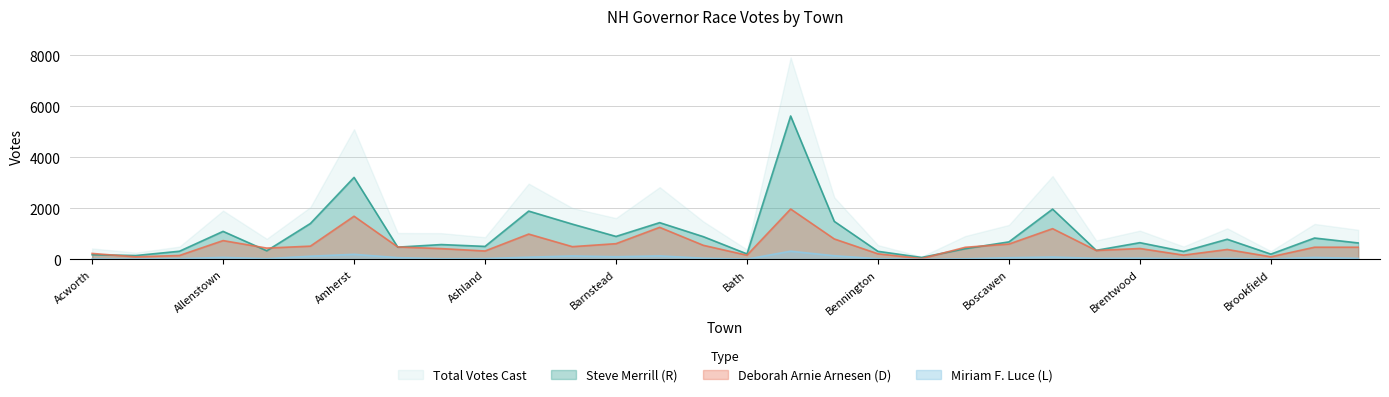

Which series has the largest total across all categories?

Total Votes Cast